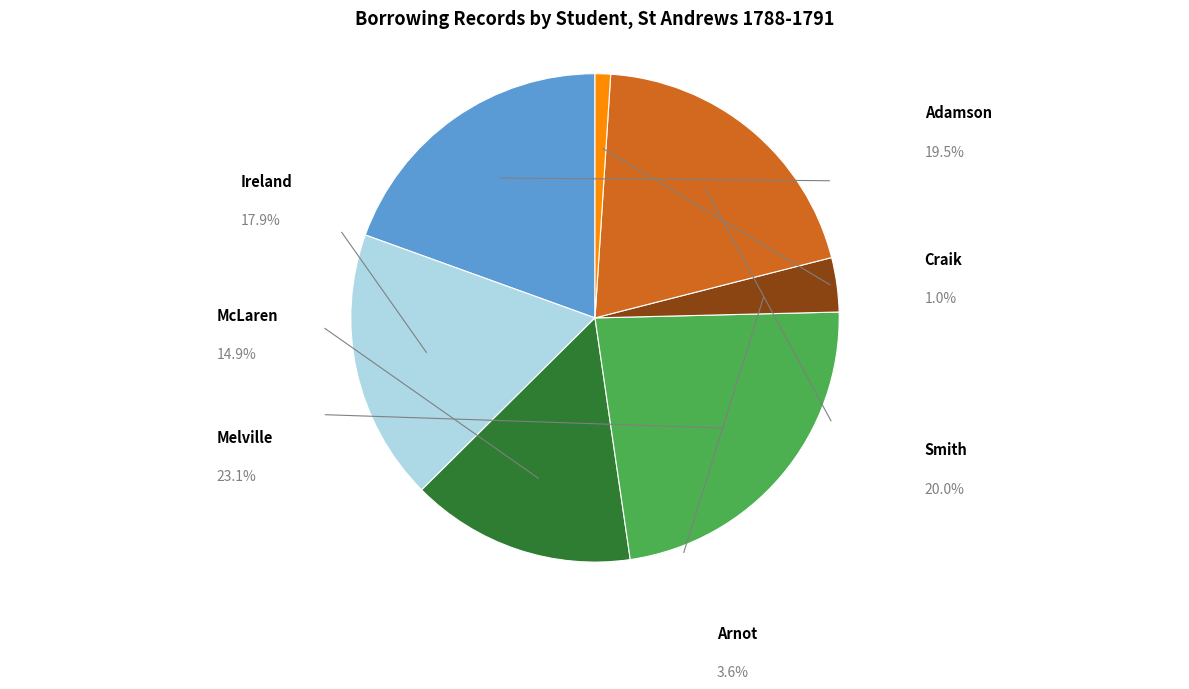

Is there a majority slice in this chart?

No